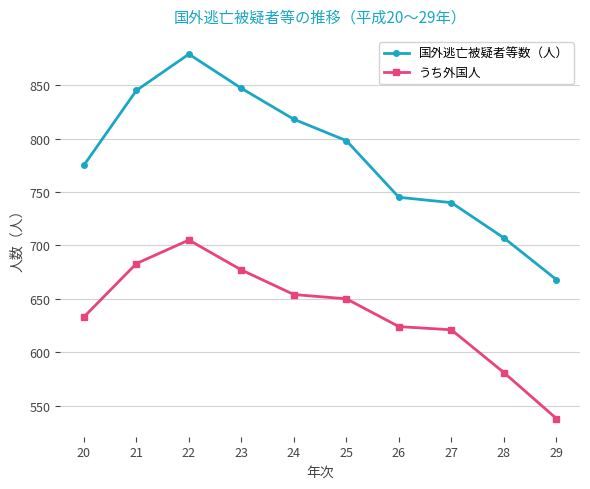

Rank the series by their average value, from lowest to highest.

うち外国人, 国外逃亡被疑者等数（人）